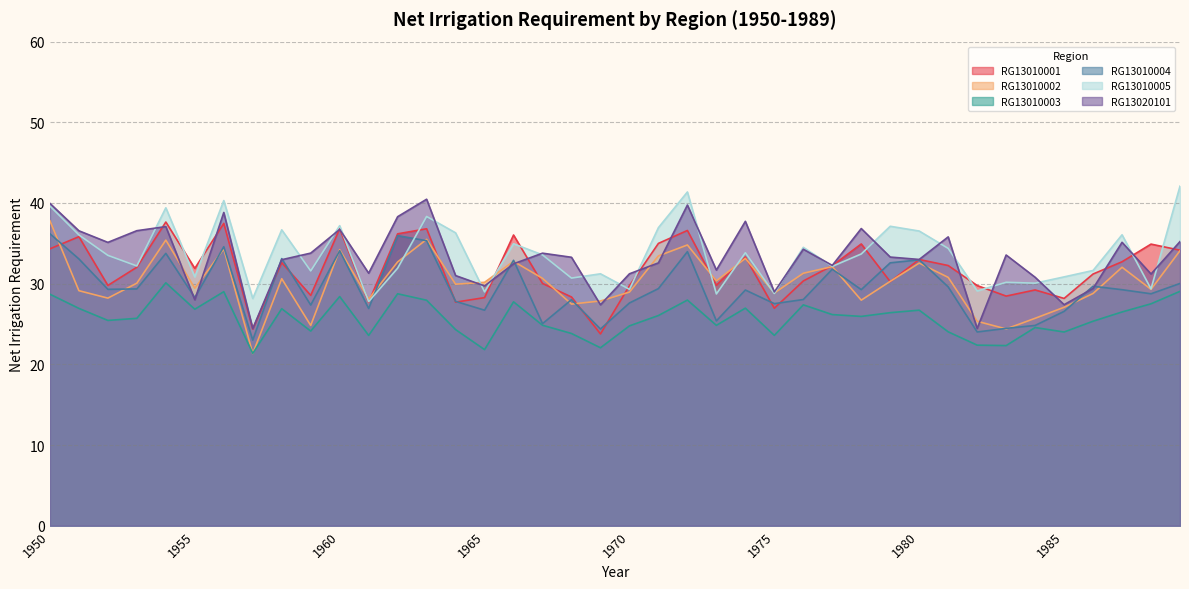

What is the smallest value displayed?

21.3